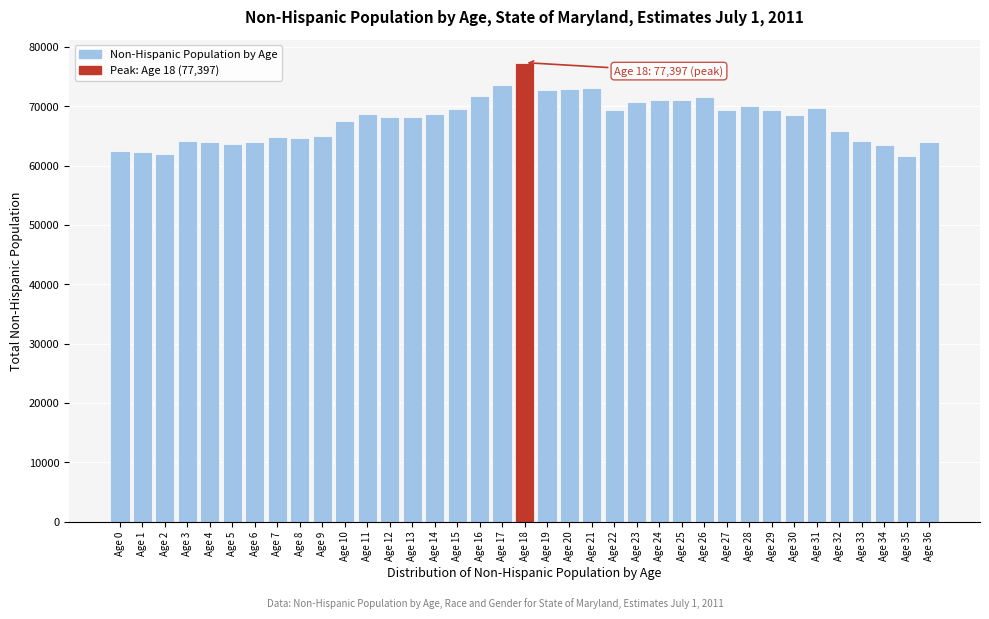

What is the ratio of the value at Age 17 to the value at Age 18?

1.0